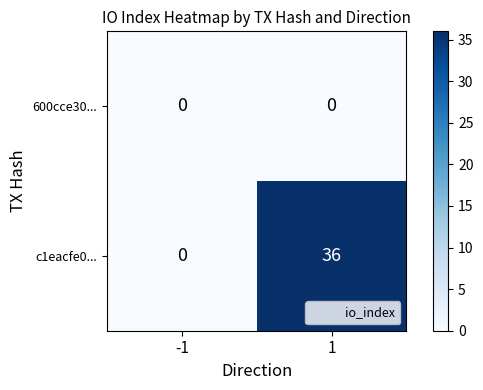

Reading left to right, transcribe all the data shown in this chart.

600cce30...: -1=0	1=0
c1eacfe0...: -1=0	1=36